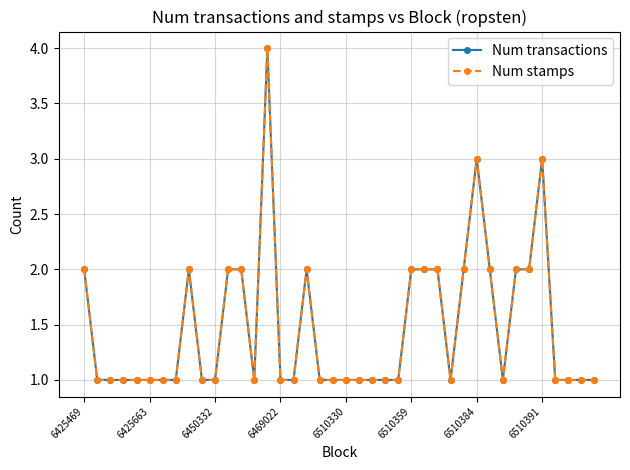

Does the chart have visible grid lines?

Yes